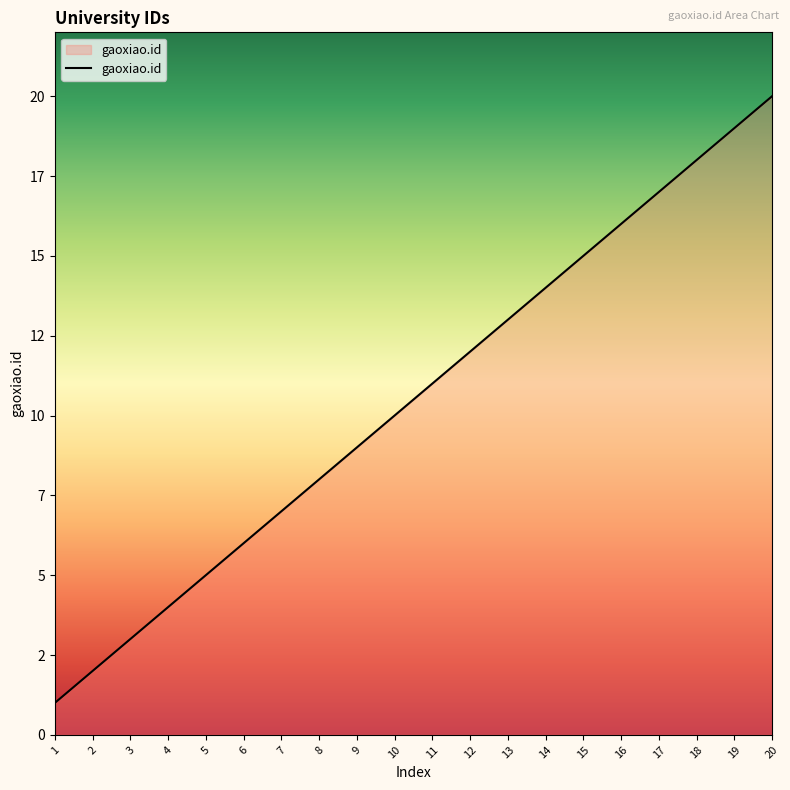

Does the chart have visible grid lines?

No